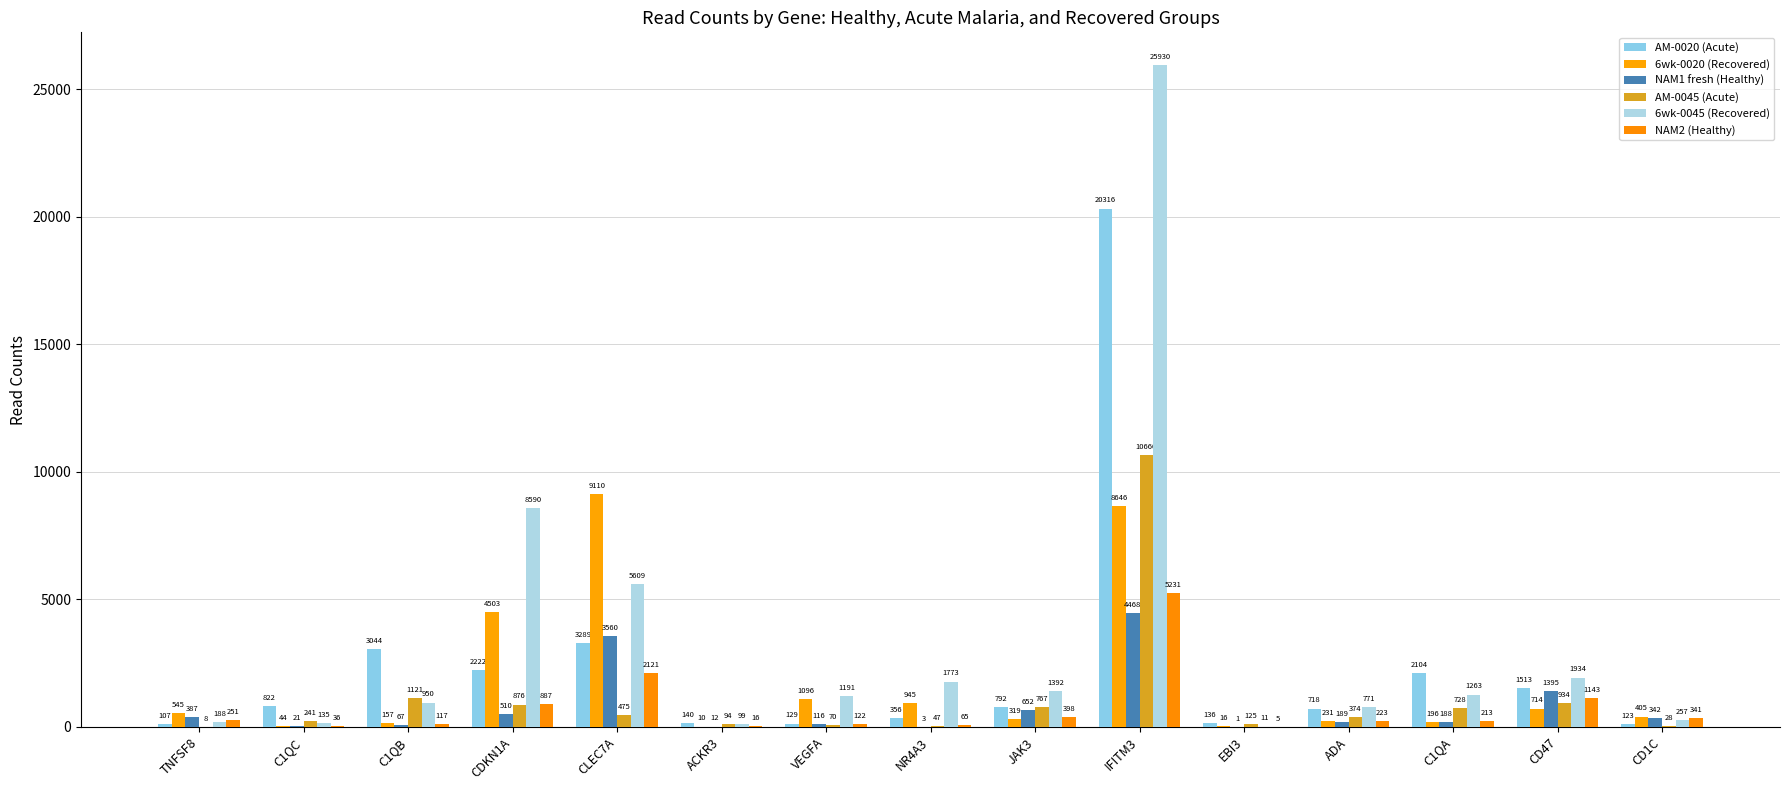

How many distinct data groups are displayed?

6